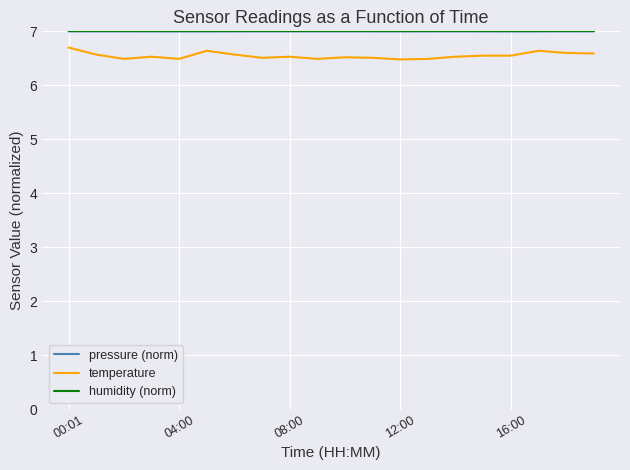

True or false: humidity (norm) and temperature intersect in this chart.

False